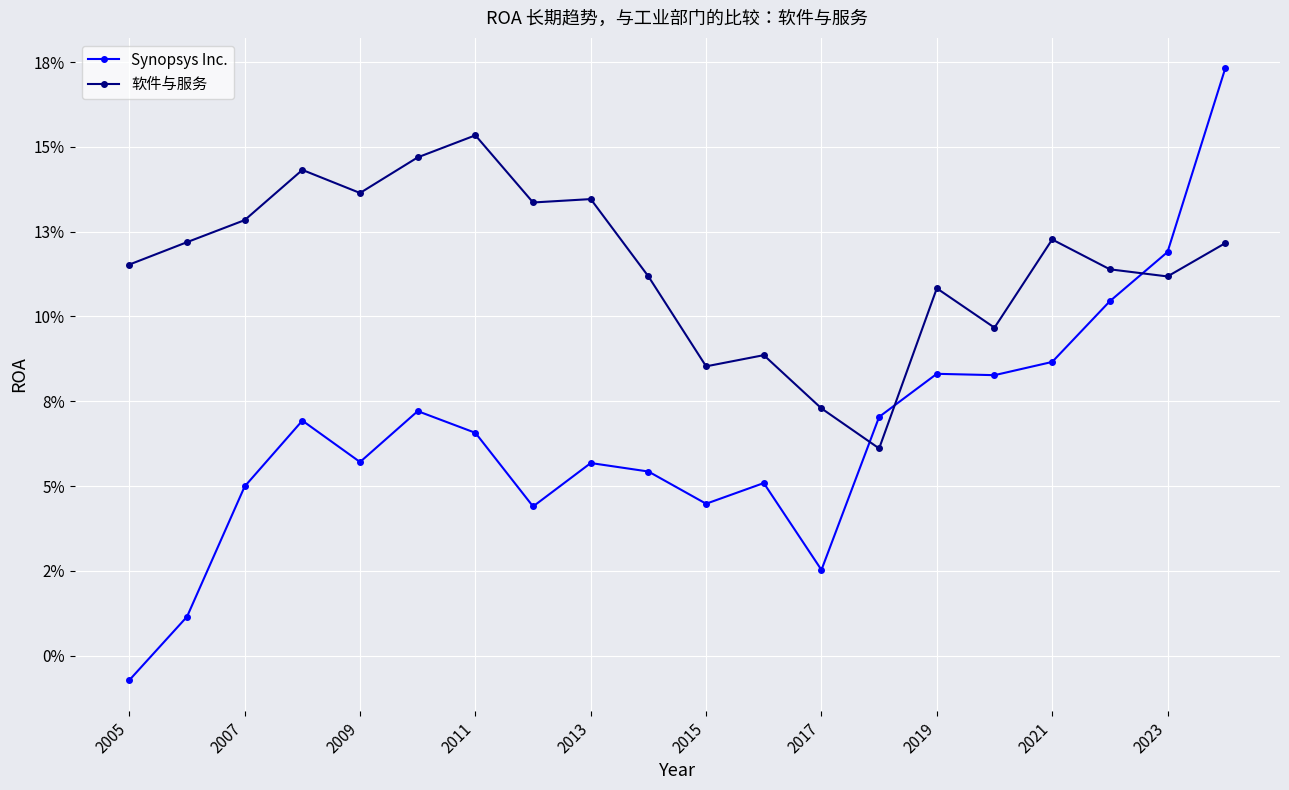

Is this an area chart (filled region under the line)?

No